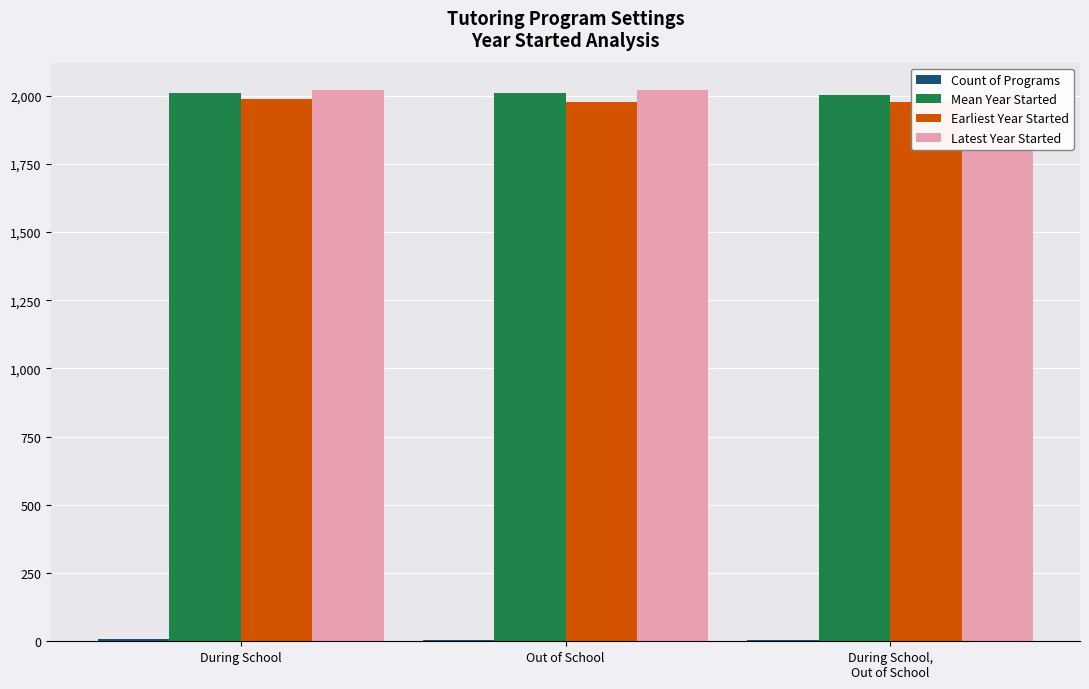

Rank the series at During School from lowest to highest value.

Count of Programs, Earliest Year Started, Mean Year Started, Latest Year Started